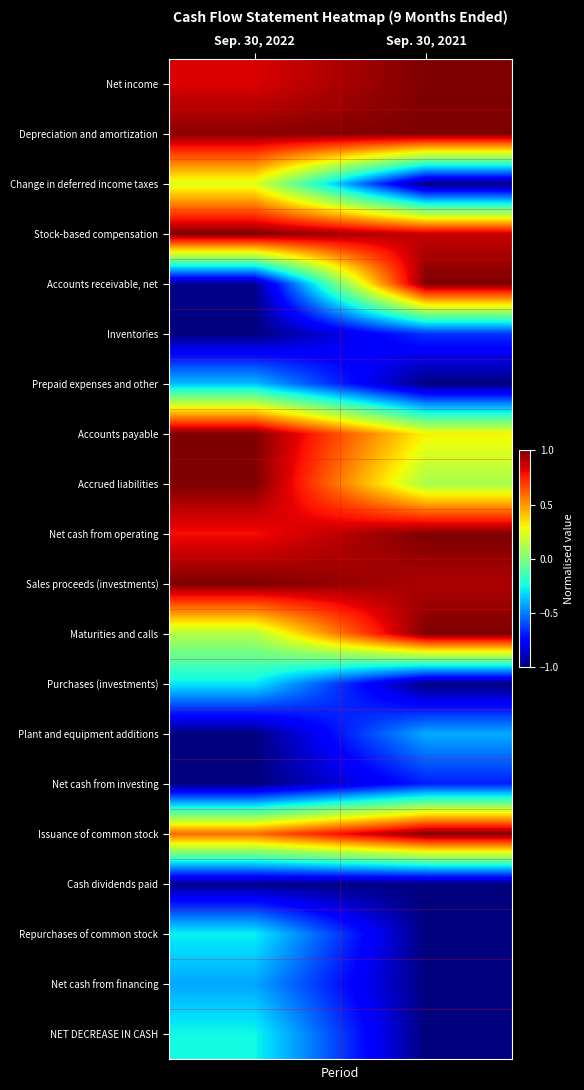

Which category has the lowest value across all series?

Sep. 30, 2021